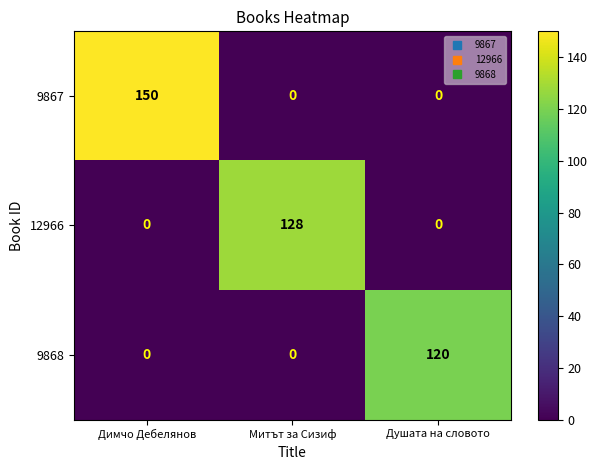

What value does the 9868 series have at Душата на словото?

120